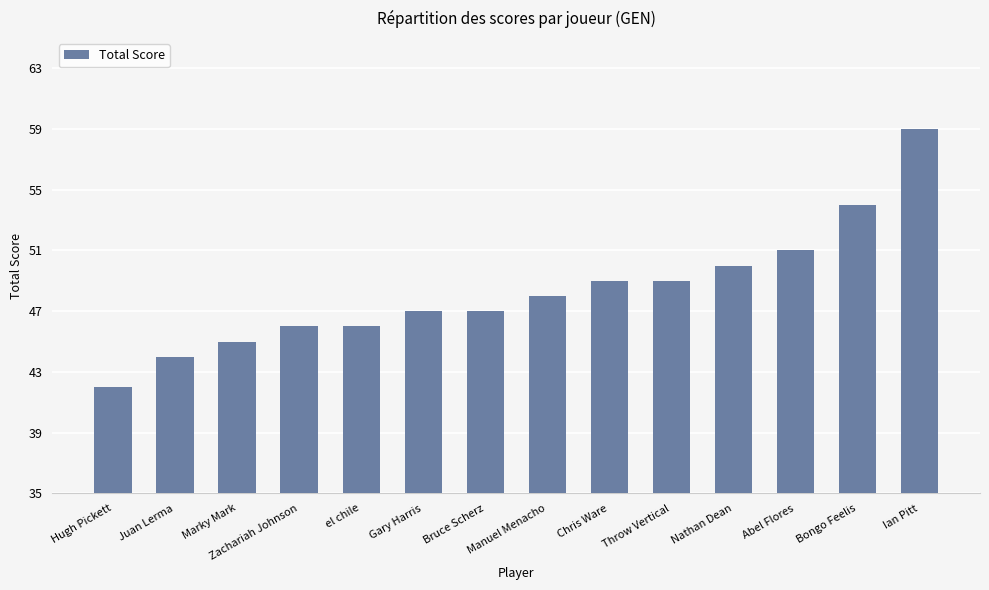

At which category does the chart reach its peak across all series?

Ian Pitt